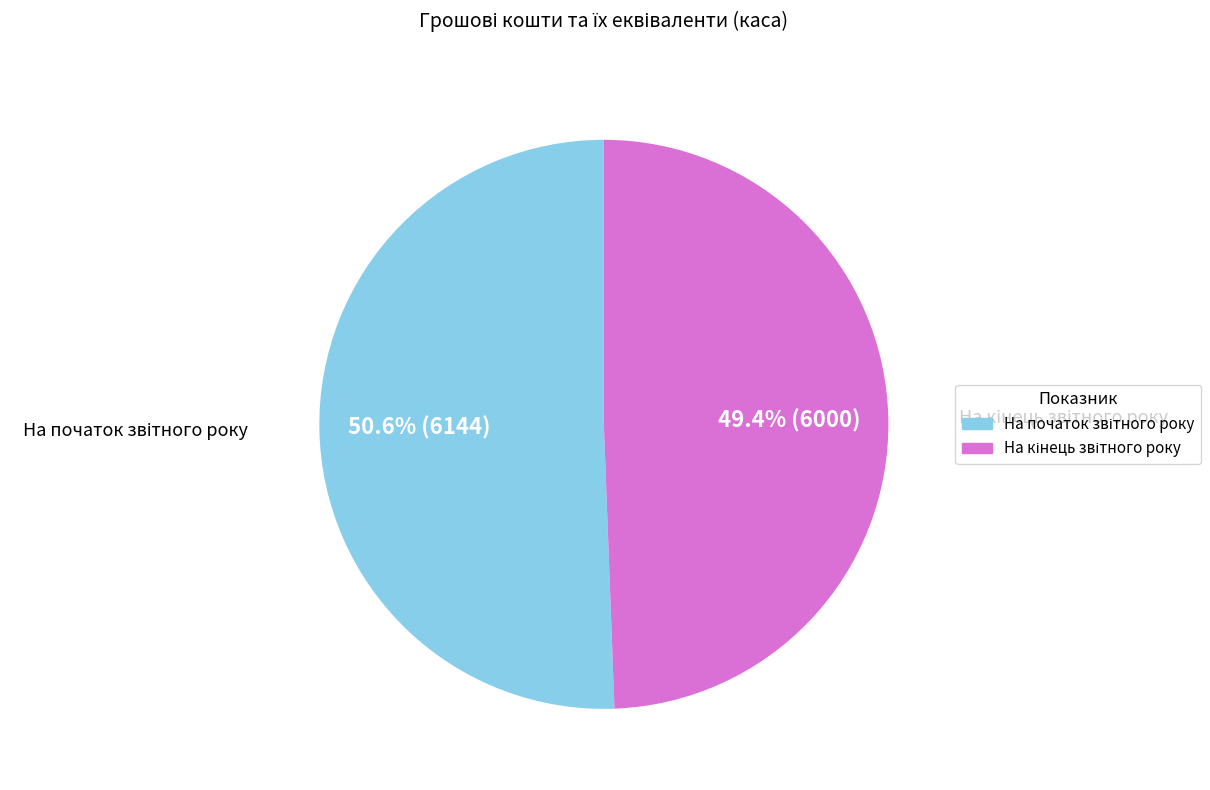

The На початок звітного року slice represents 51% of the pie. True or false?

True